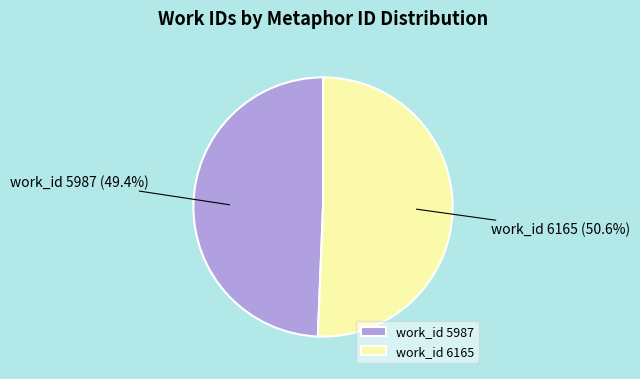

Combined, what portion of the pie is work_id 5987 (49.4%) and work_id 6165 (50.6%)?

100.0%